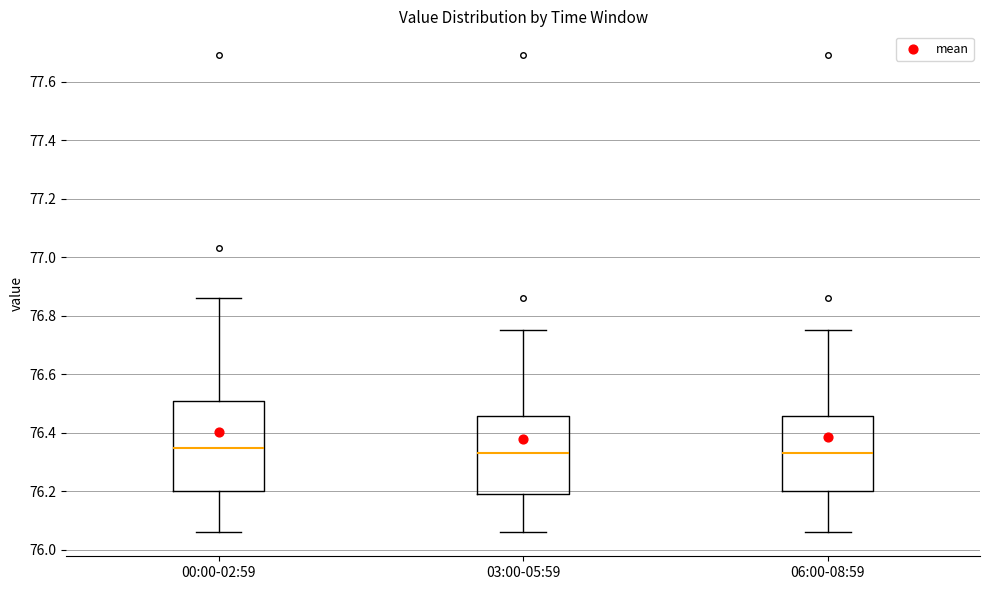

Which box is the tallest, from its lower edge to its upper edge?

00:00-02:59